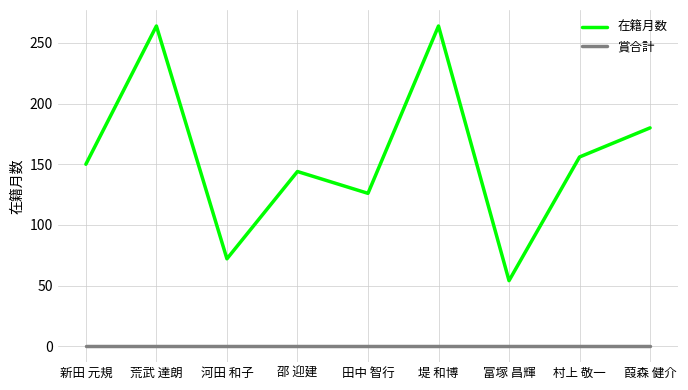

List the series in order of their peak value, highest first.

在籍月数, 賞合計